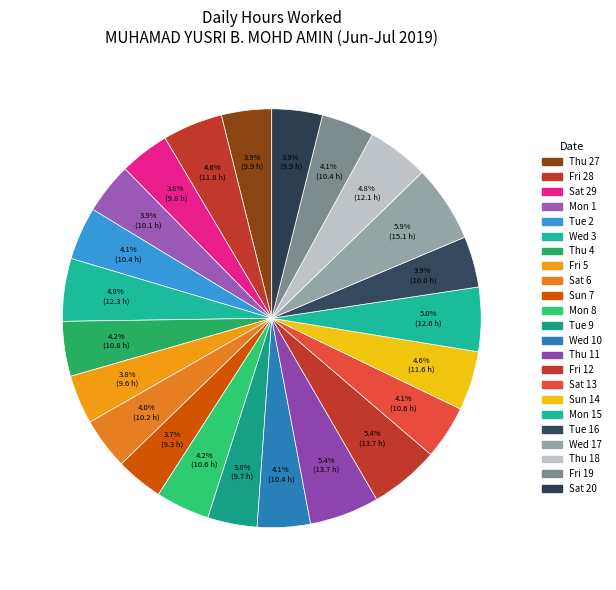

Count the number of slices in the pie.

23